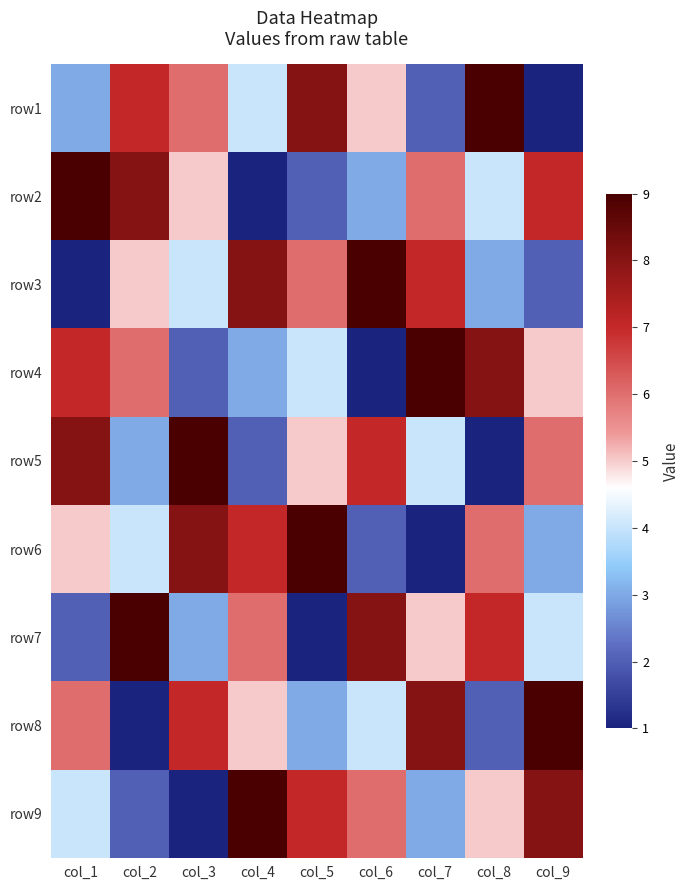

What is the smallest value displayed?

1